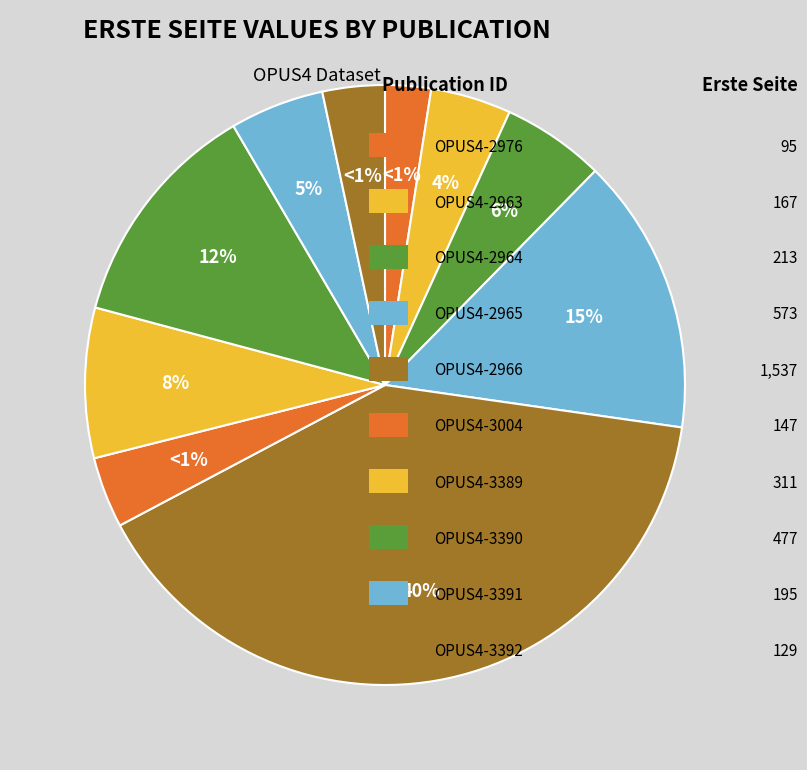

Which category has the smallest portion of the pie?

OPUS4-2976